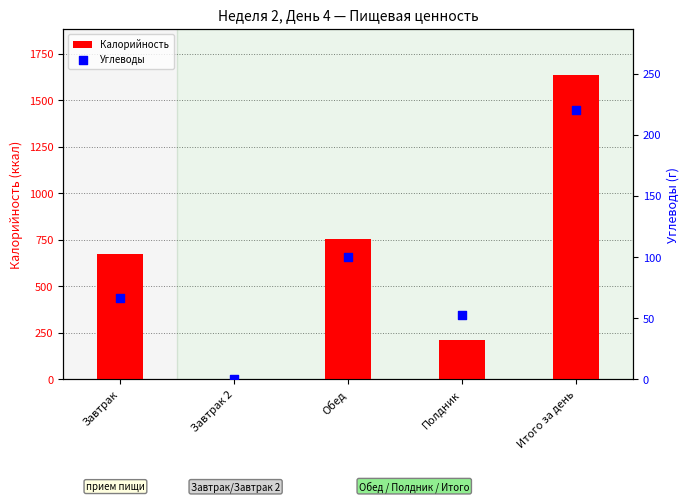

What is the total value across all series at Завтрак?

741.5